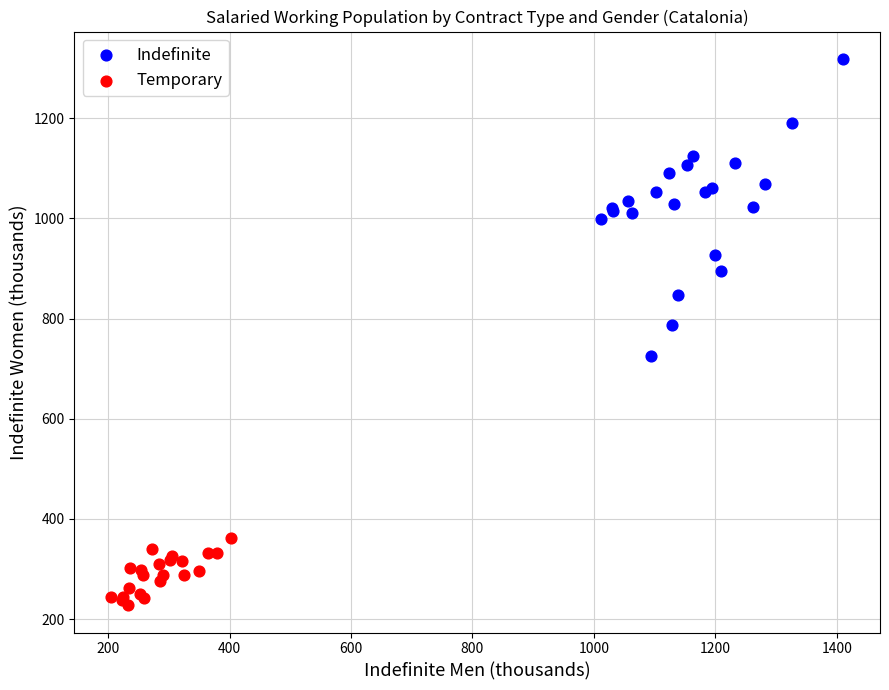

Which series reaches the minimum Y coordinate?

Temporary